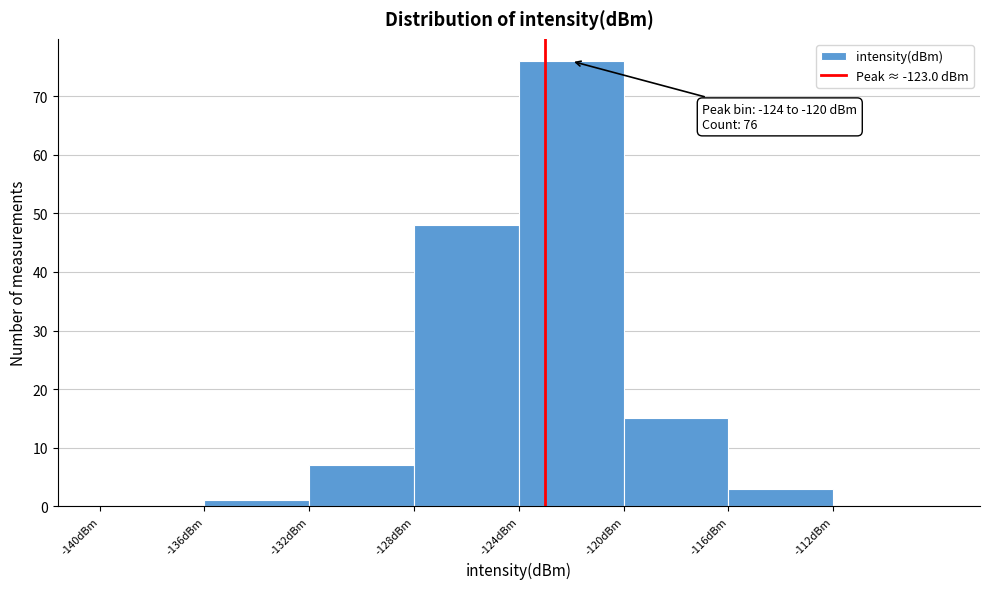

Which range on the x-axis has the tallest bar?

-124 to -120